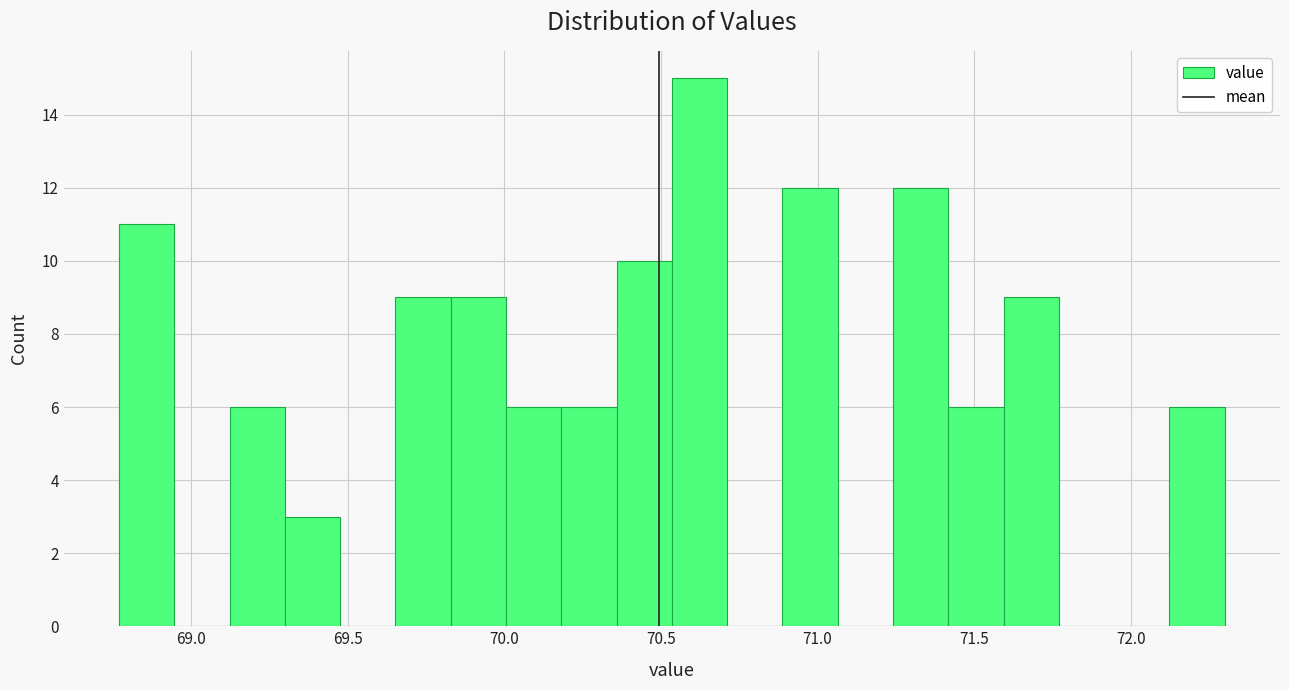

Around what value on the x-axis is the tallest bar? Give the approximate position of its centre, as read against the axis.

70.60